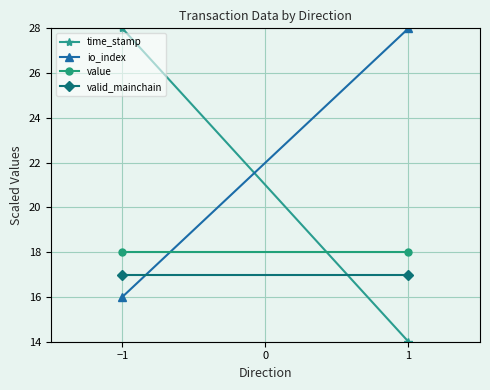

Which series changed the most between −1 and 1?

time_stamp